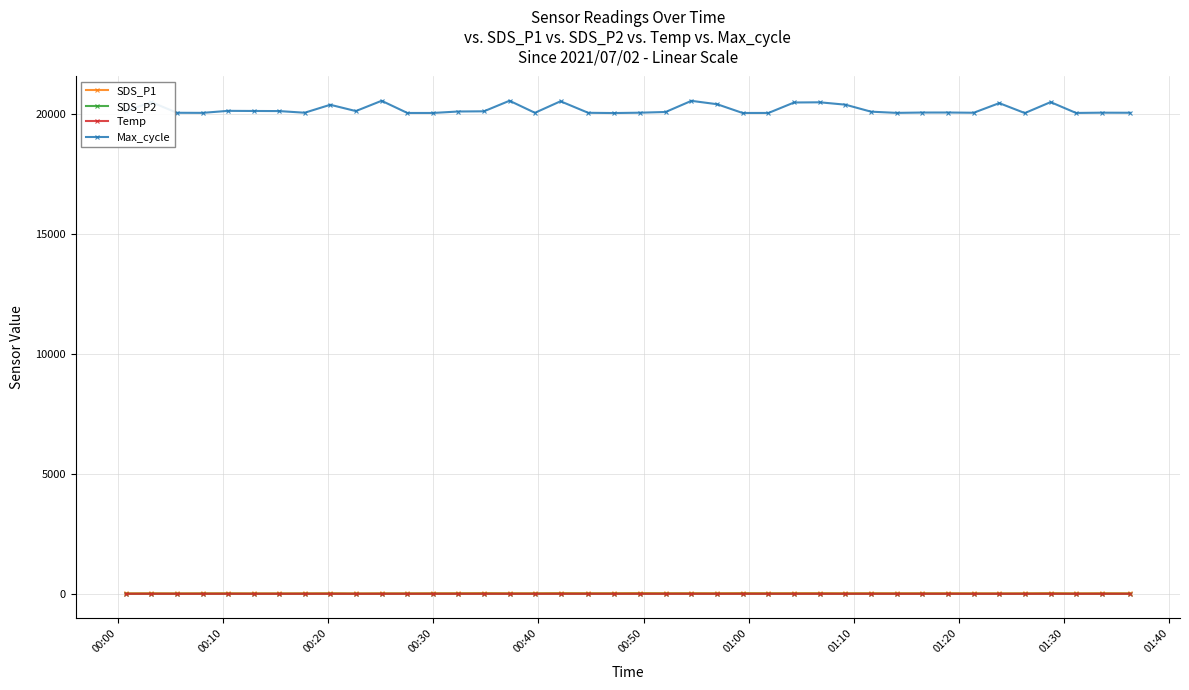

True or false: Max_cycle and Temp cross at least once.

False